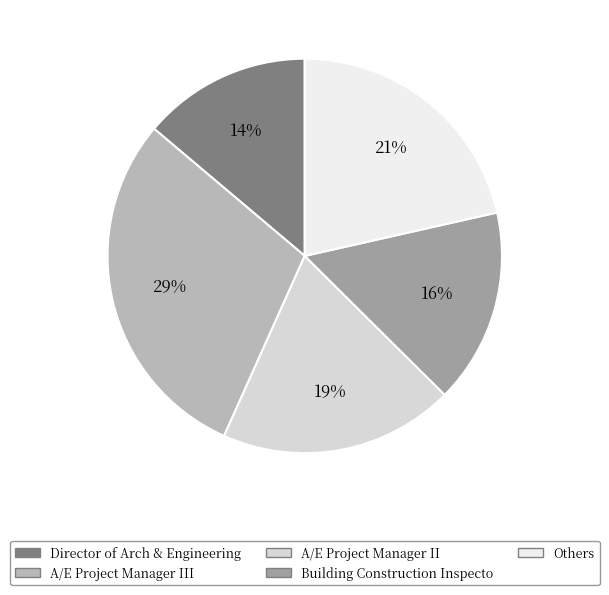

Does any single category account for the majority?

No